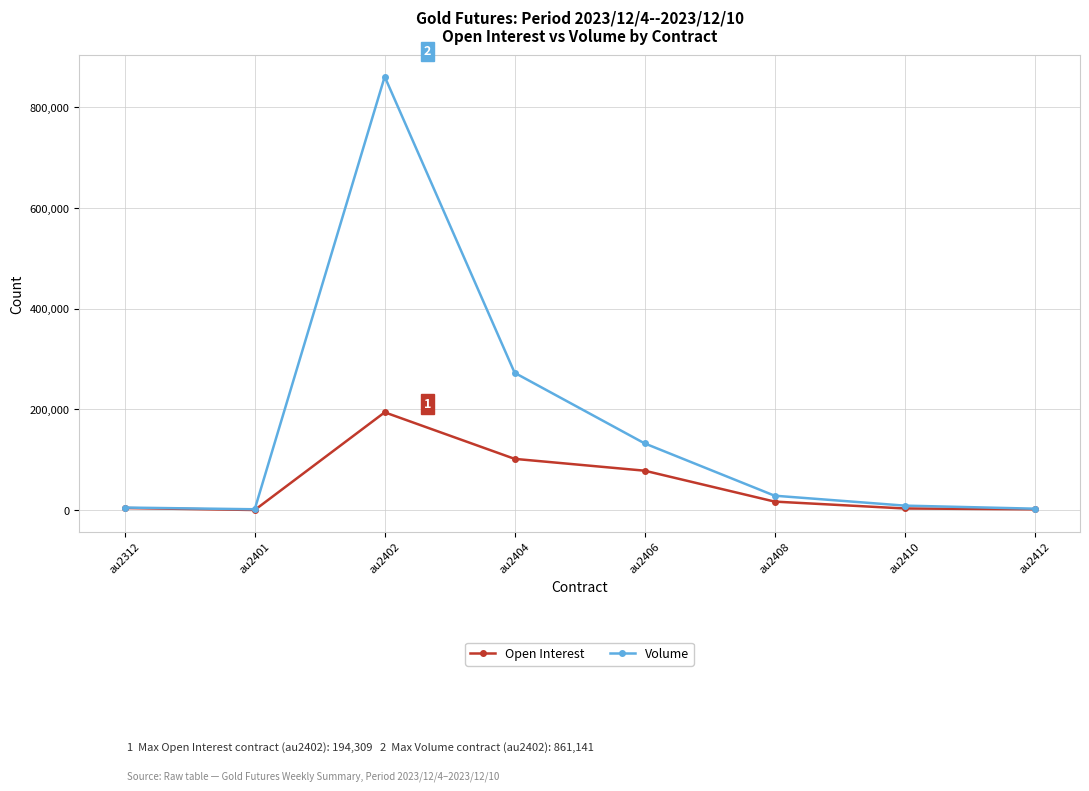

What is the lowest value of the Volume series?

1699